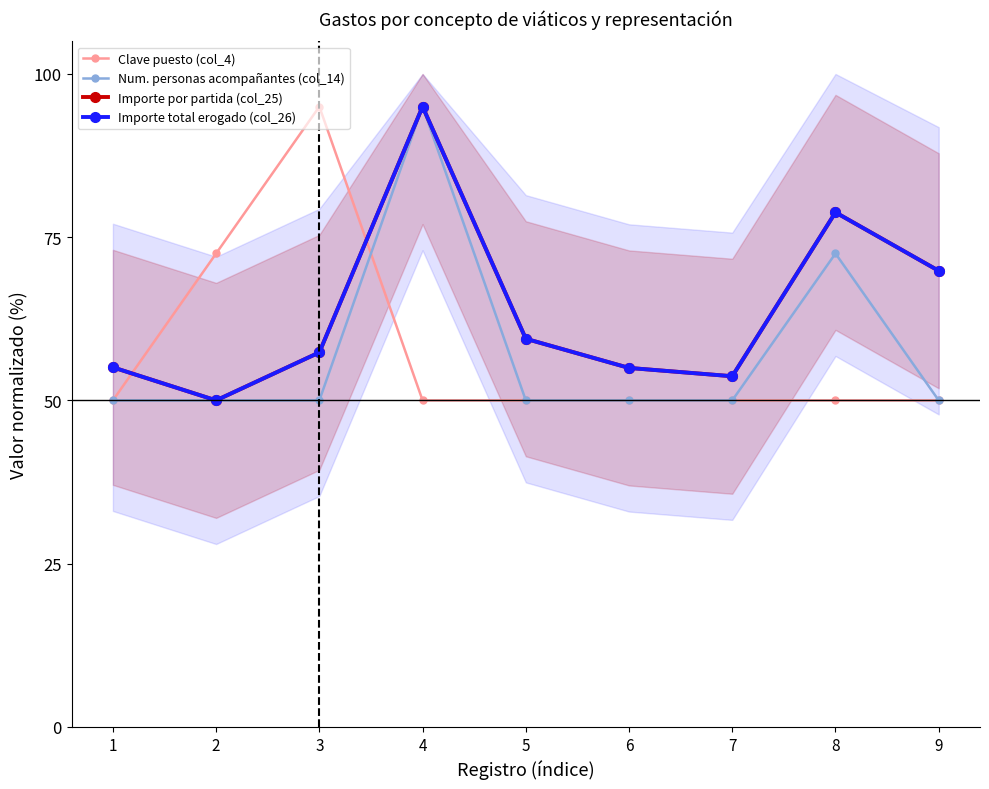

Which category has the highest value across all series?

3